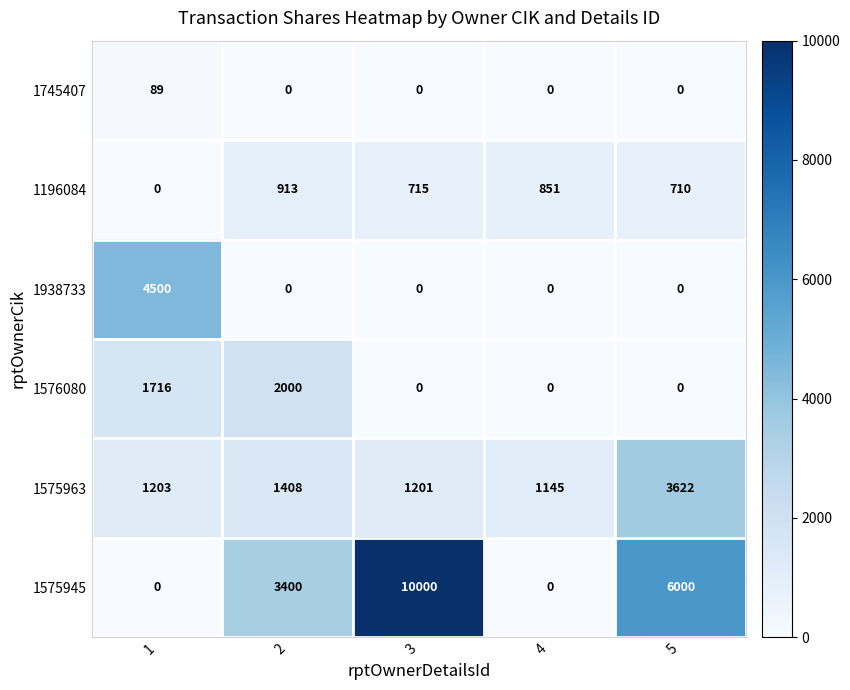

At how many categories does at least one series exceed 6700?

1